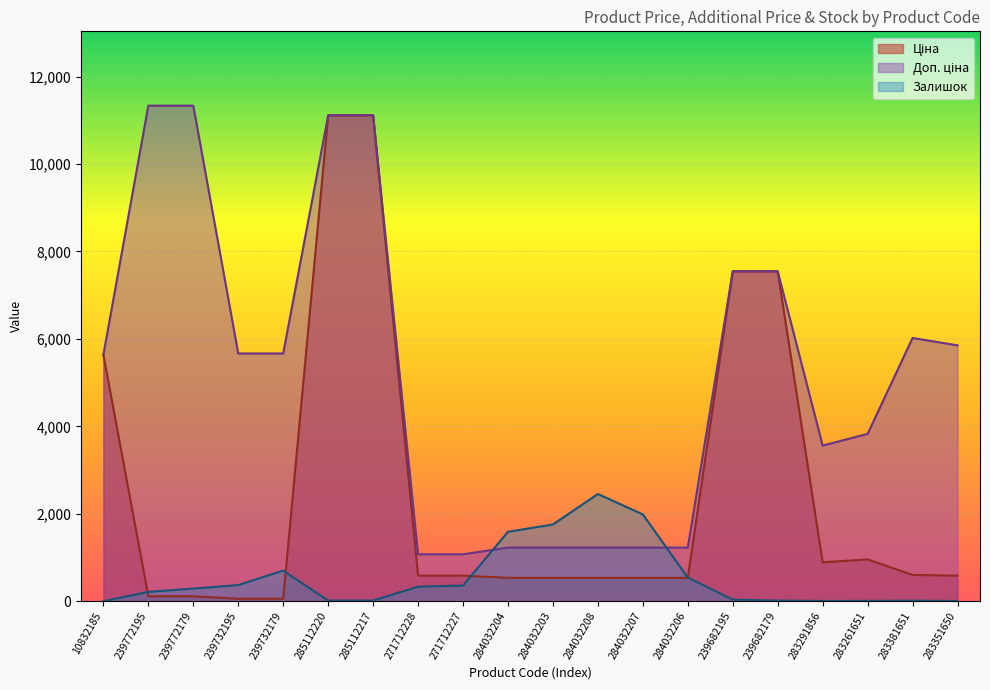

Is the value of Доп. ціна at 239772179 greater than the value of Ціна at 285112217?

Yes